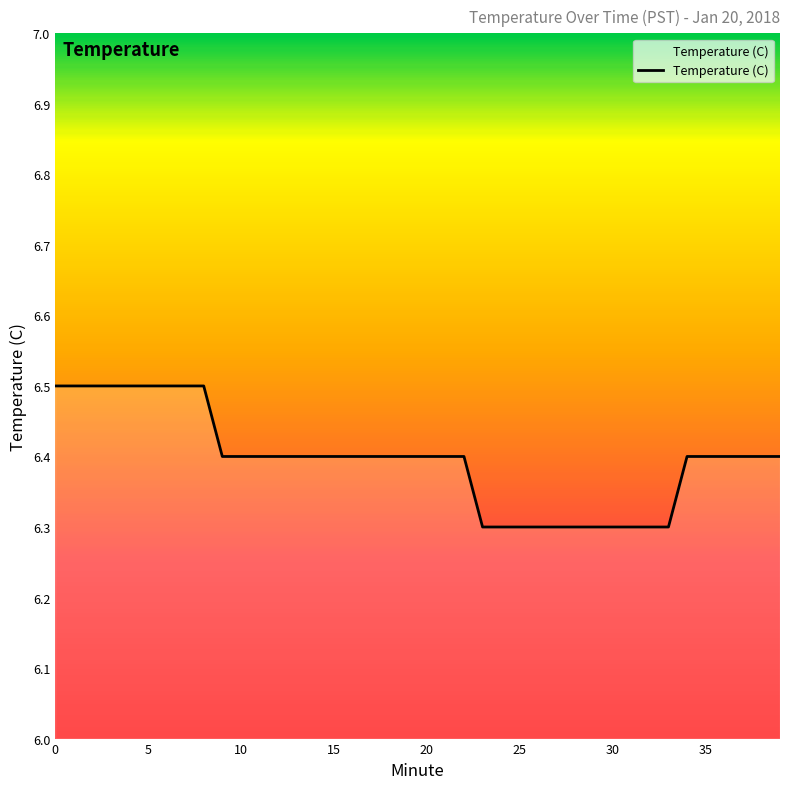

What is the minimum value shown in the chart?

6.3